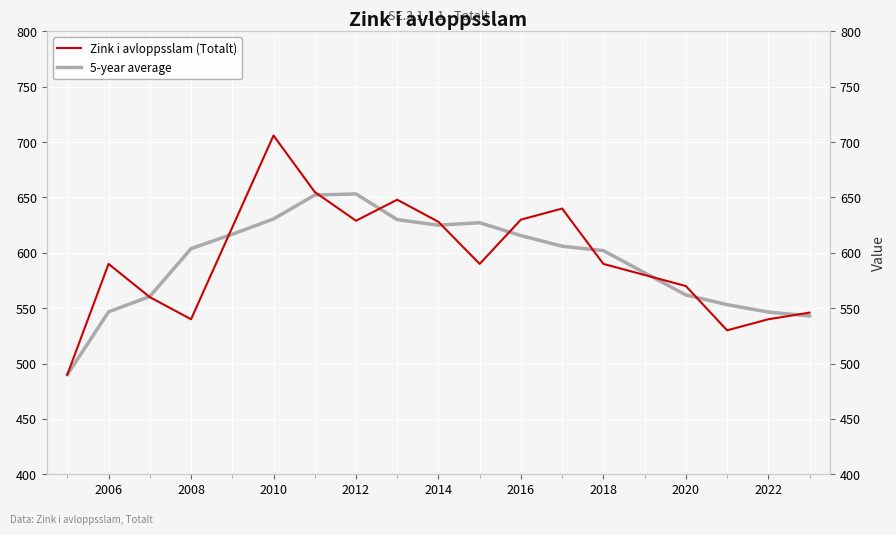

Is the value of 5-year average at 2012 greater than the value of Zink i avloppsslam (Totalt) at 2004?

Yes